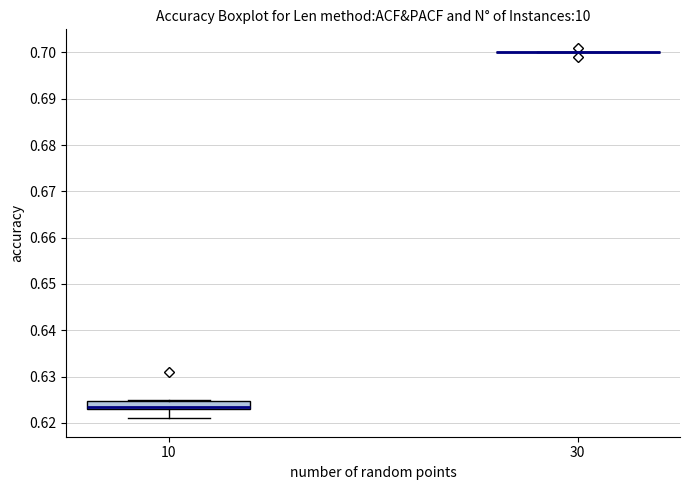

Where does the median line of the box at x = 10 sit on the y-axis? The values are not printed on the chart, so give them approximately, as read against the axis.

0.624